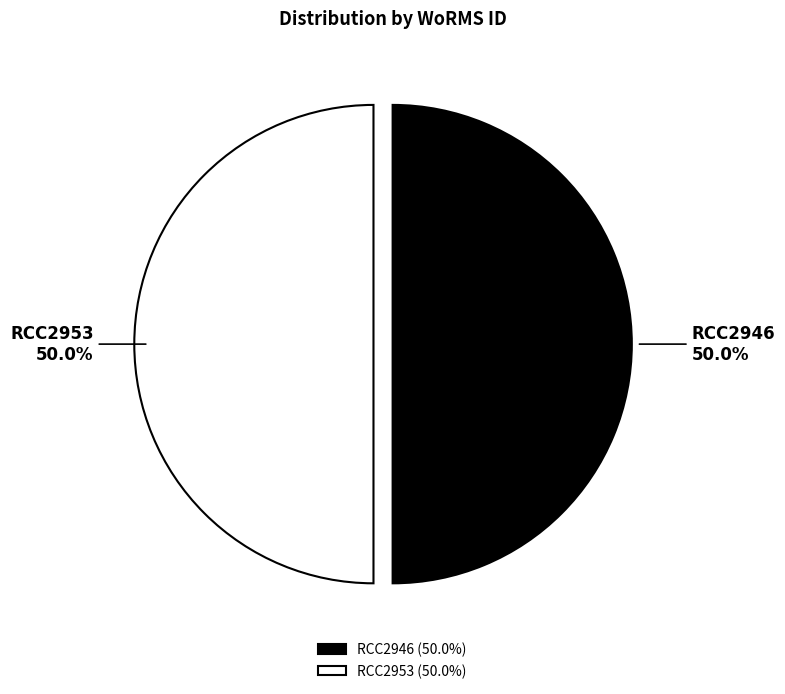

What percentage is the RCC2946 slice, to the nearest percent?

50%